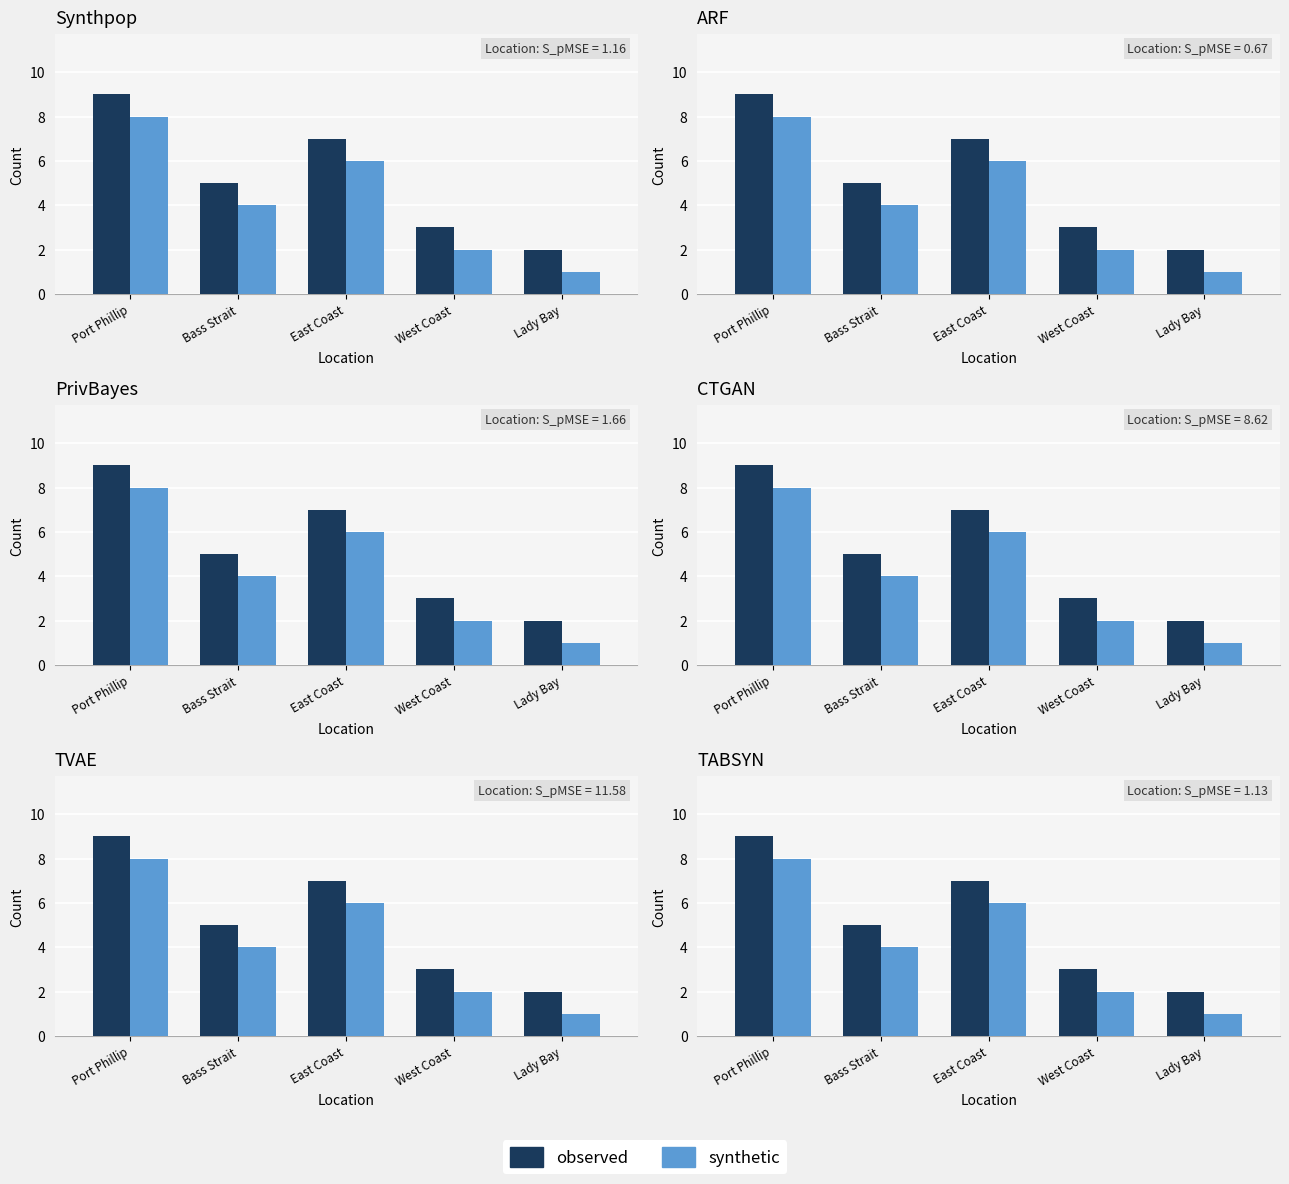

What is the total value across all series at Bass Strait?

9